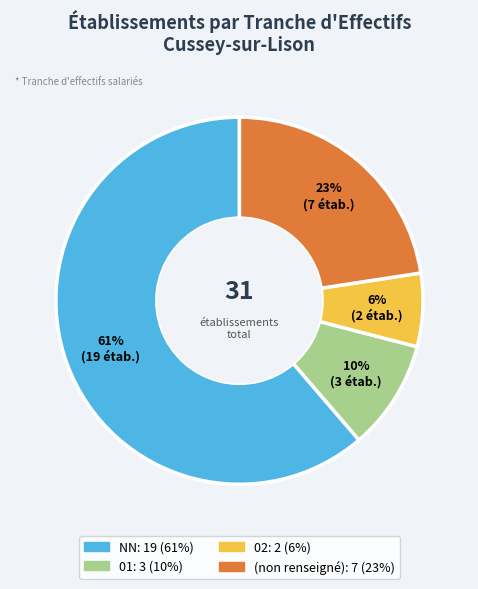

Does any single category account for the majority?

Yes